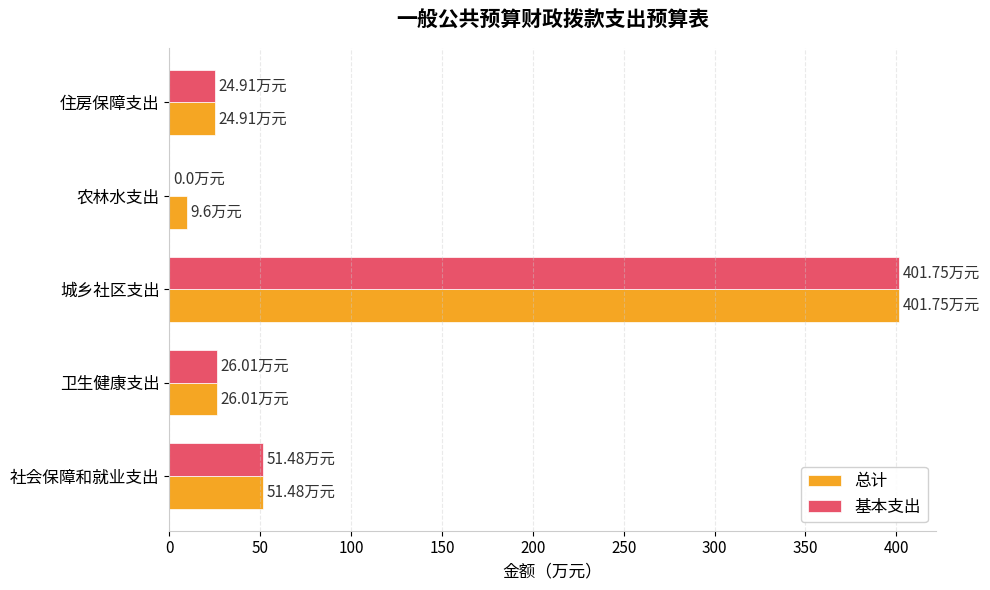

Where is 总计 nearest to the value 205?

社会保障和就业支出